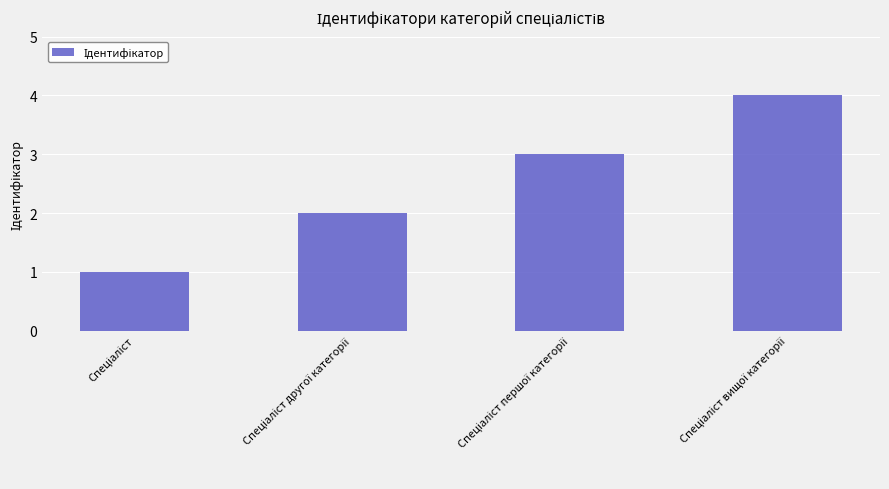

What is the maximum value shown in the chart?

4